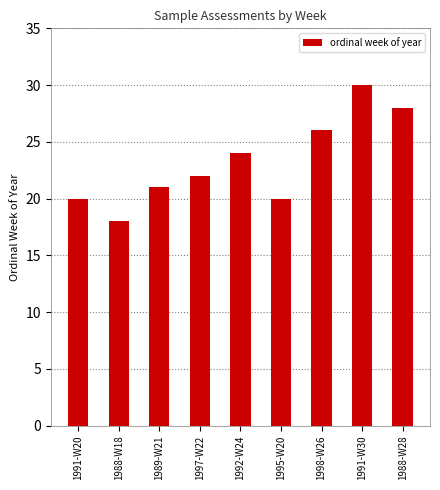

What is the sum of the values at 1988-W18 and 1988-W28?

46